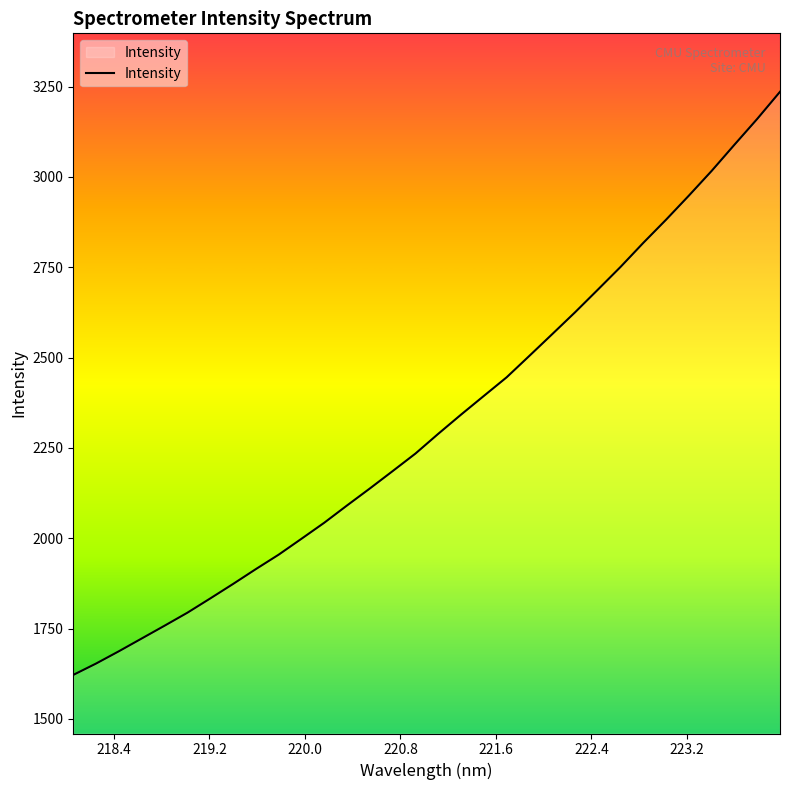

What is the smallest value displayed?

1621.6